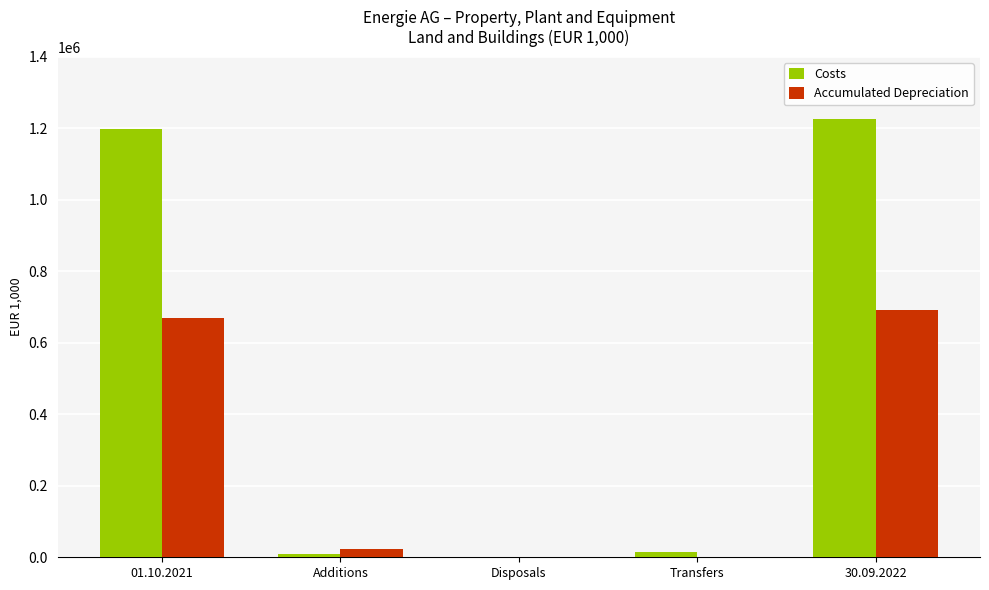

Is the value of Costs at 30.09.2022 greater than the value of Accumulated Depreciation at 30.09.2022?

Yes